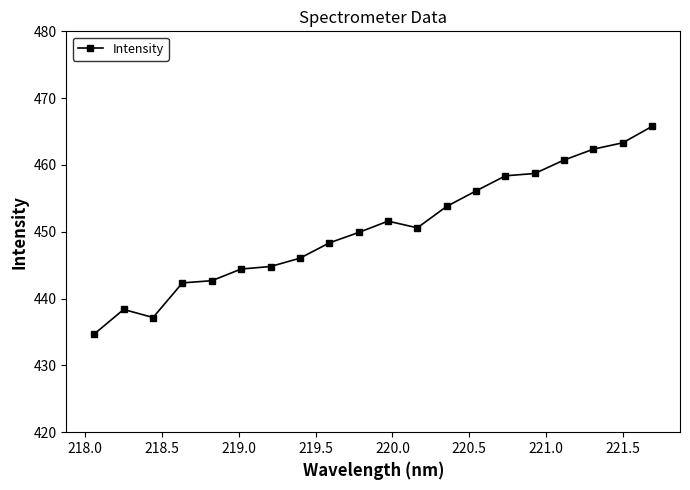

What is the minimum value shown in the chart?

434.7